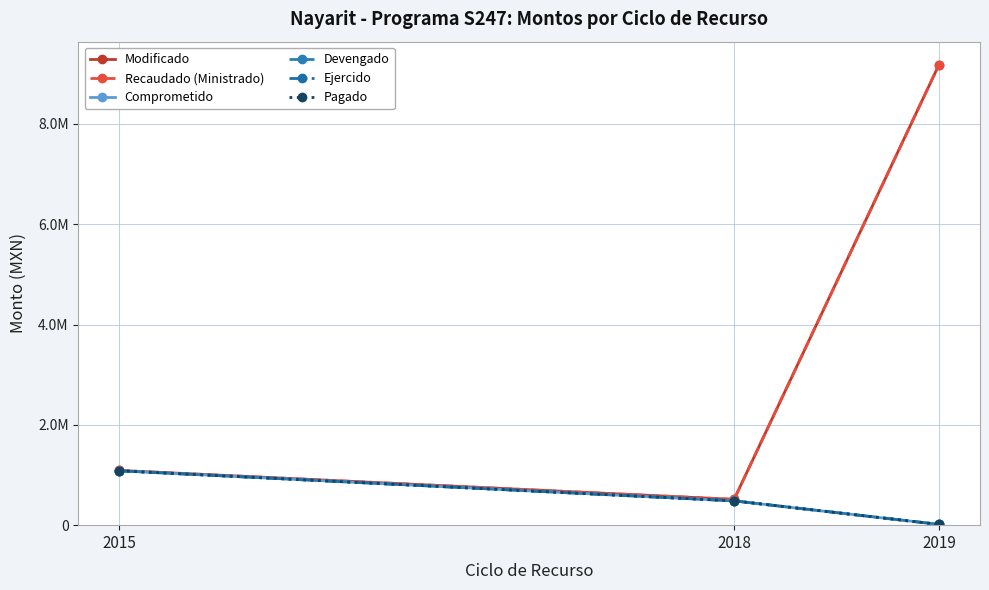

Where is Pagado nearest to the value 549856?

2018